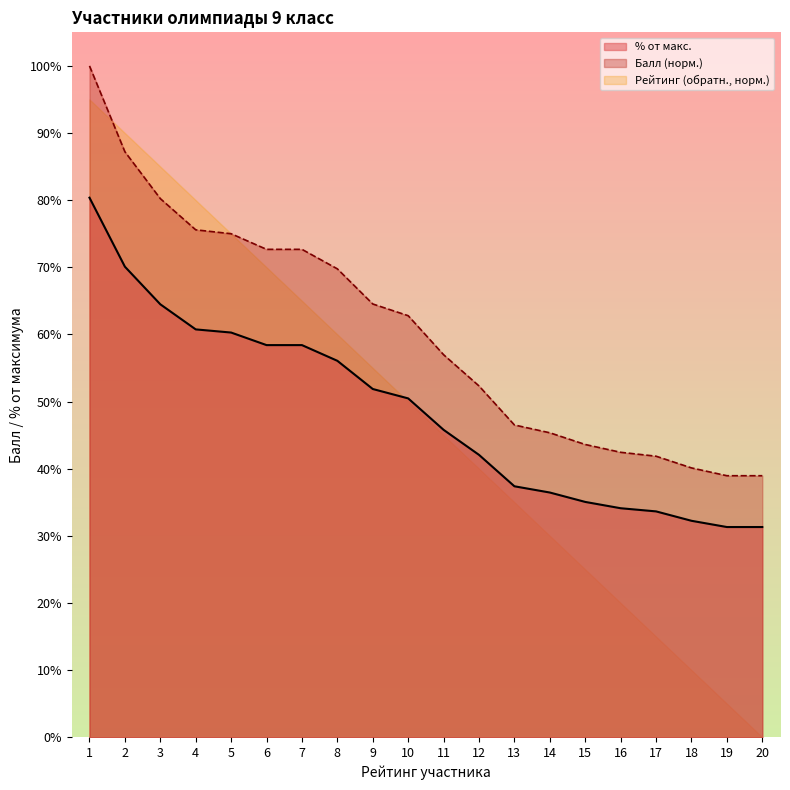

What is the maximum value shown in the chart?

100.0